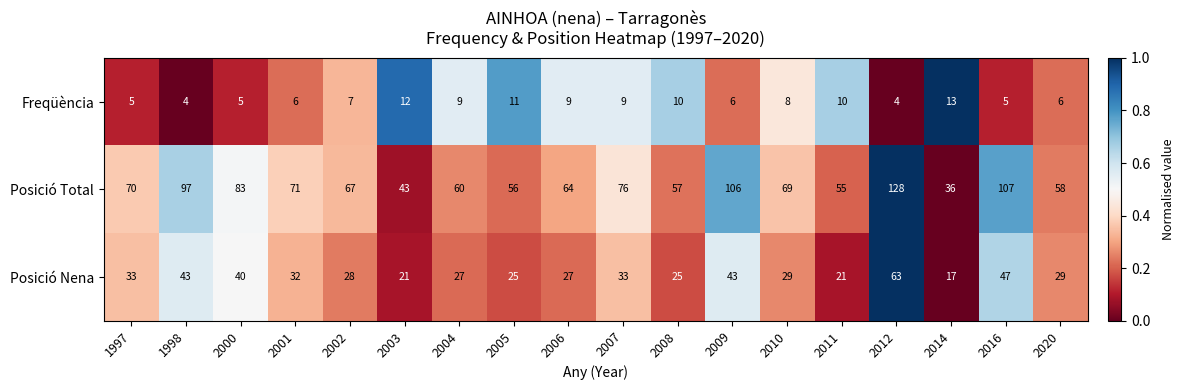

The value of Posició Total at 2016 is 40. True or false?

False